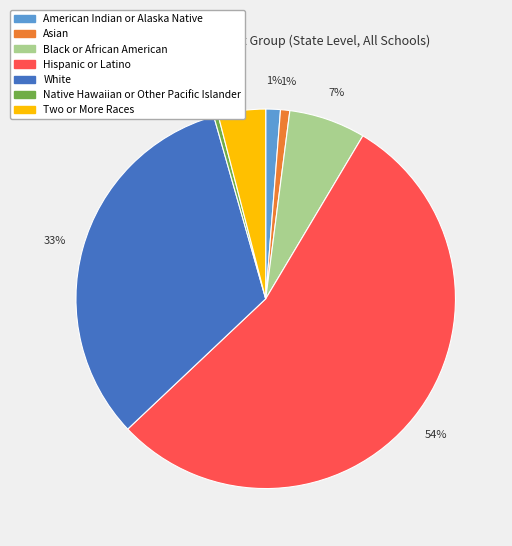

To the nearest percent, what percentage of the pie is Two or More Races?

4%